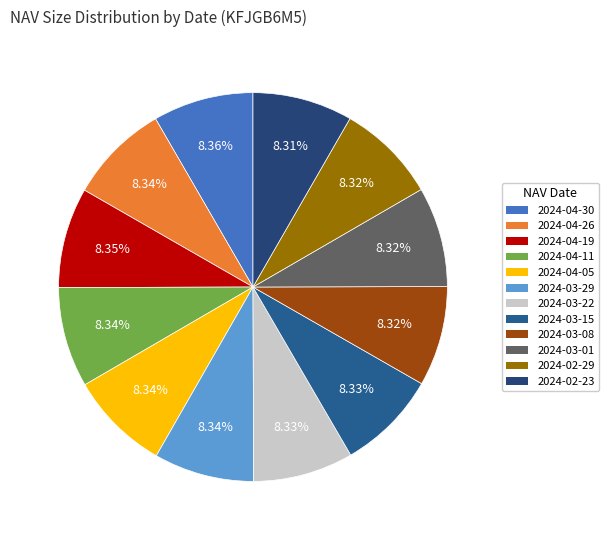

To the nearest percent, what portion does 2024-03-08 represent?

8%